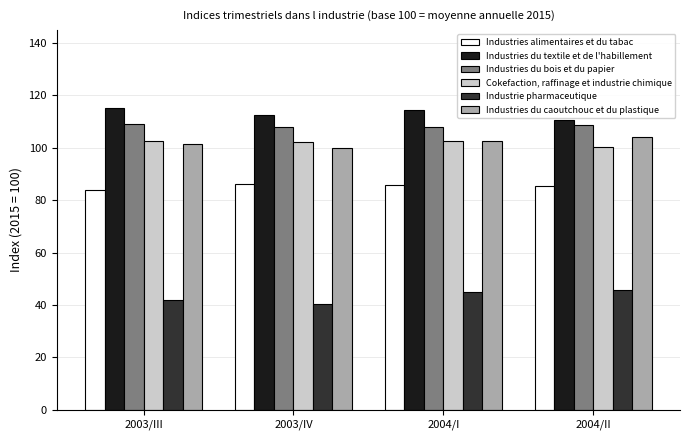

At how many categories does at least one series exceed 66?

4